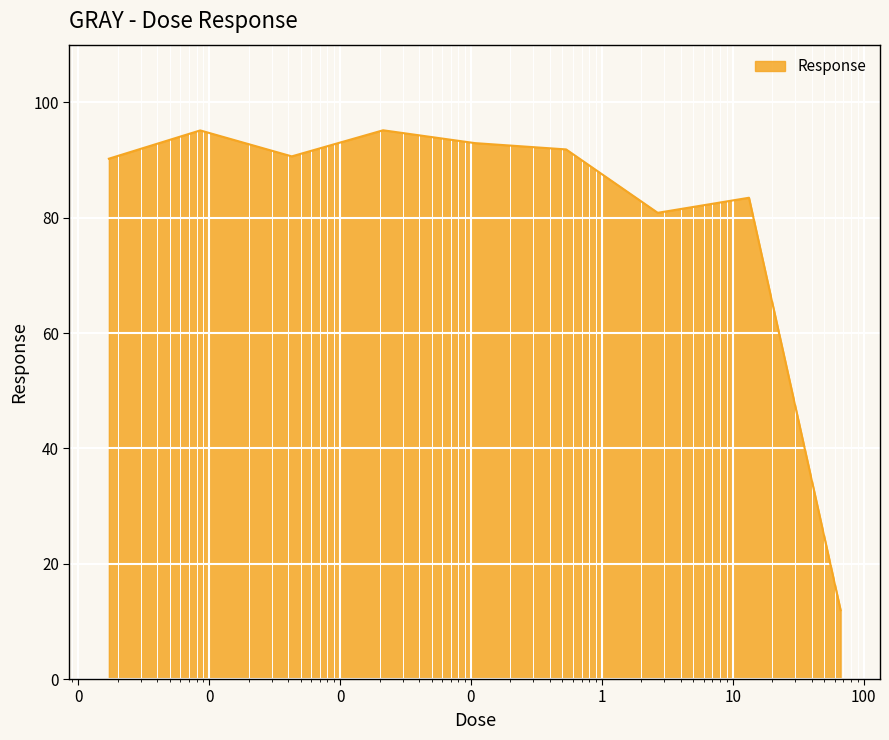

What is the difference between the maximum and minimum values?

83.2